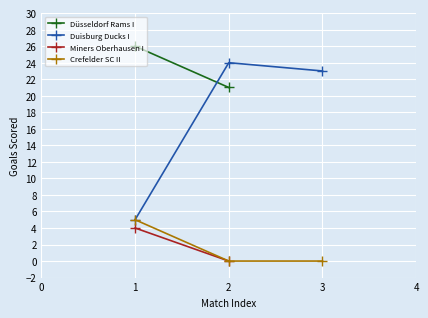

Rank the categories by Duisburg Ducks I value from lowest to highest.

1, 3, 2